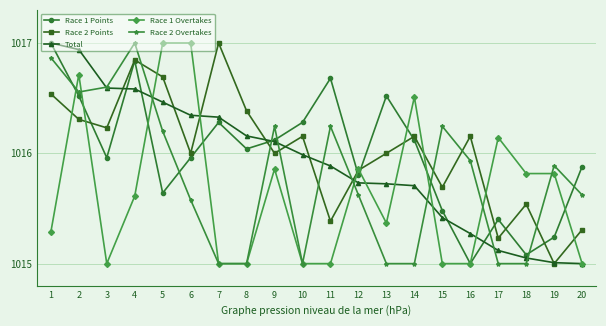

How many data points in Race 1 Points are above 1016?

10